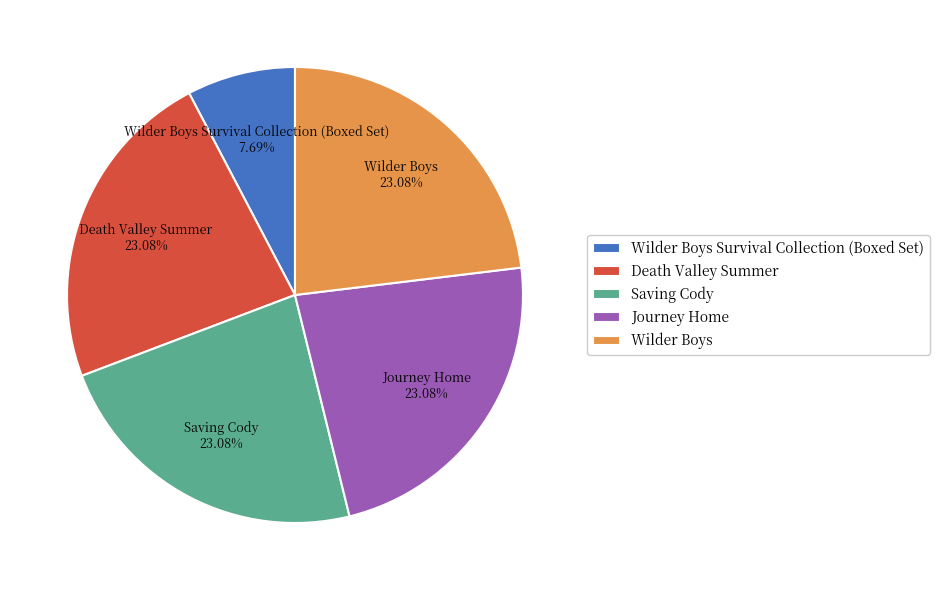

What portion of the pie excludes Wilder Boys Survival Collection (Boxed Set)?

92.3%